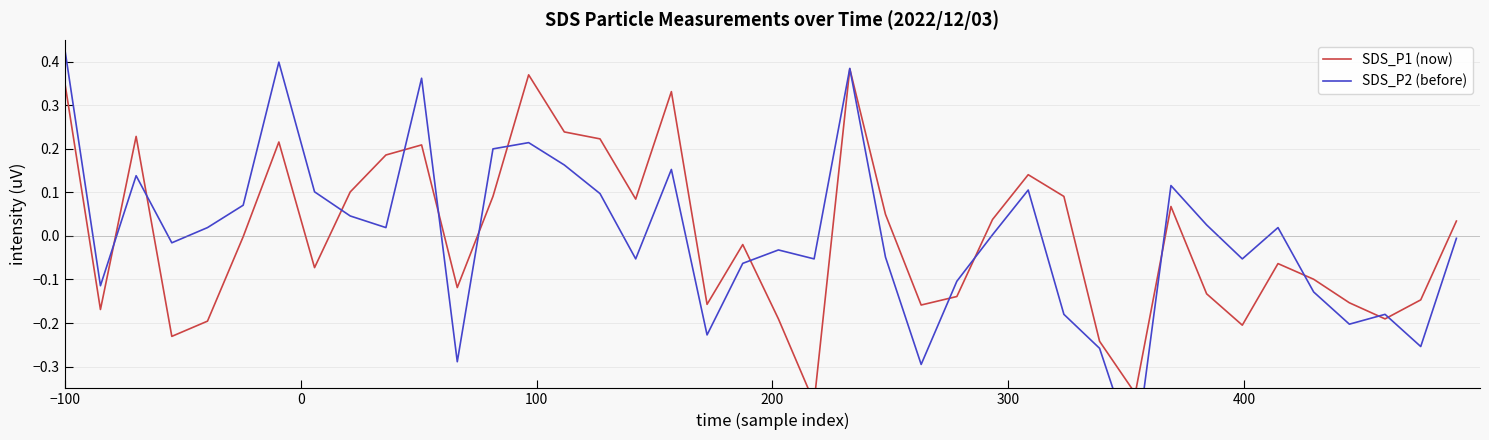

At which category is the sum across all series the highest?

−100